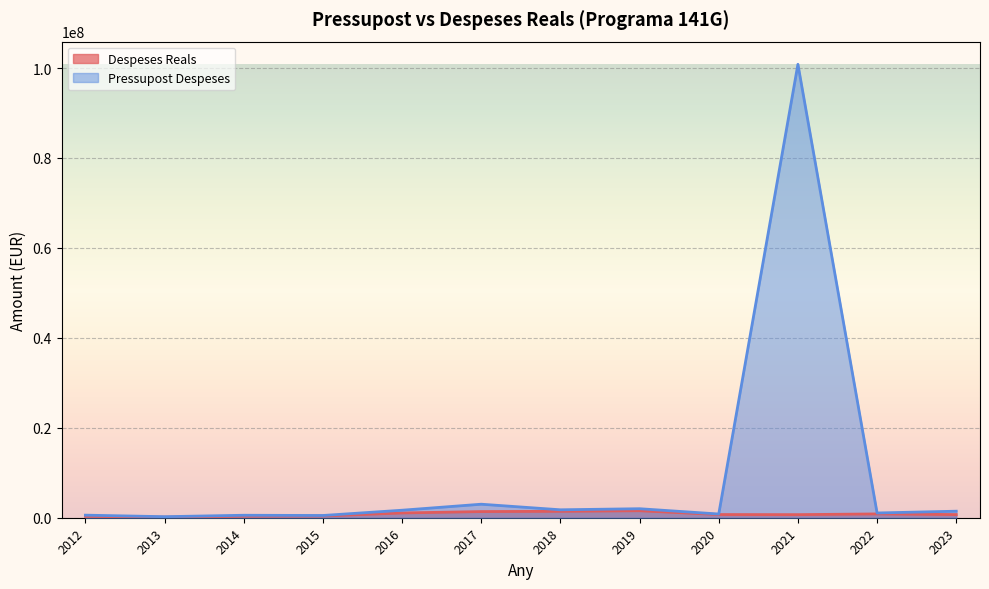

True or false: Pressupost Despeses and Despeses Reals cross at least once.

False